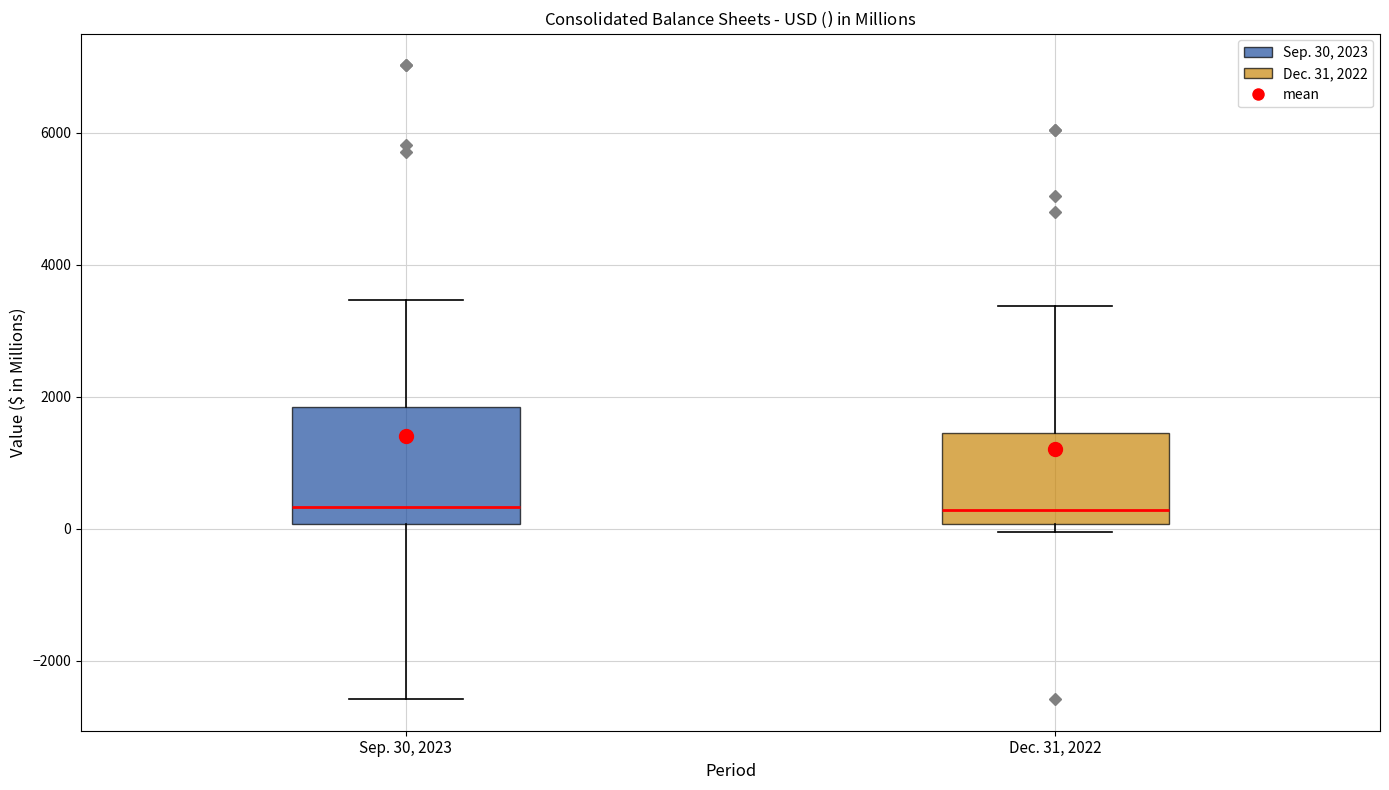

Where is the lower edge of the box for Sep. 30, 2023 on the y-axis? The values are not printed on the chart, so give them approximately, as read against the axis.

0